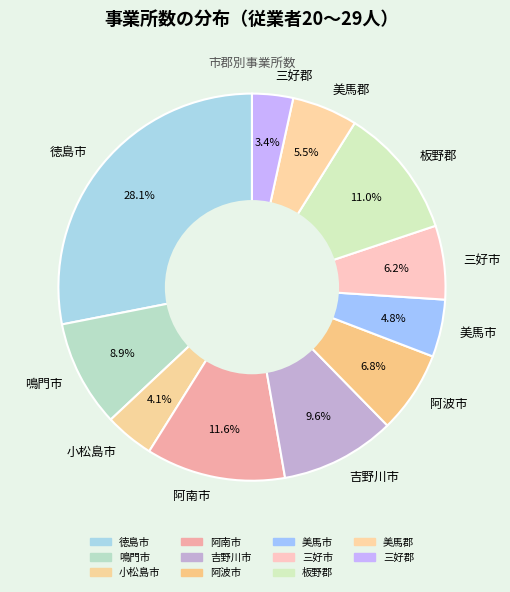

Is it true that 板野郡 is 11% of the pie?

True